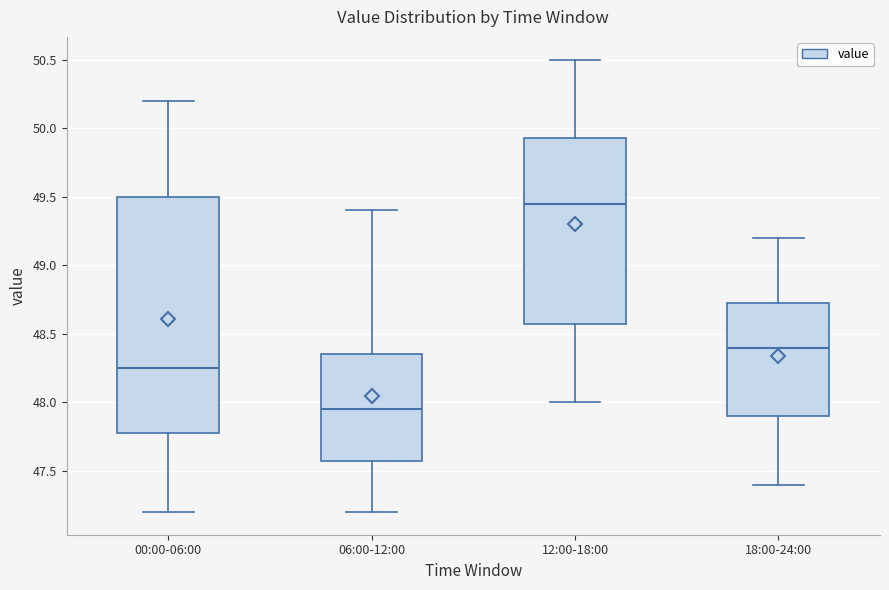

Reading left to right, read every box against the y-axis: the position of its median line, the range the box covers, and the ends of its whiskers. The values are not printed on the chart, so give them approximately, as read against the axis.

00:00-06:00: median 48.25, box 47.80 to 49.50, whiskers 47.20 to 50.20
06:00-12:00: median 47.95, box 47.60 to 48.35, whiskers 47.20 to 49.40
12:00-18:00: median 49.45, box 48.60 to 49.95, whiskers 48.00 to 50.50
18:00-24:00: median 48.40, box 47.90 to 48.75, whiskers 47.40 to 49.20